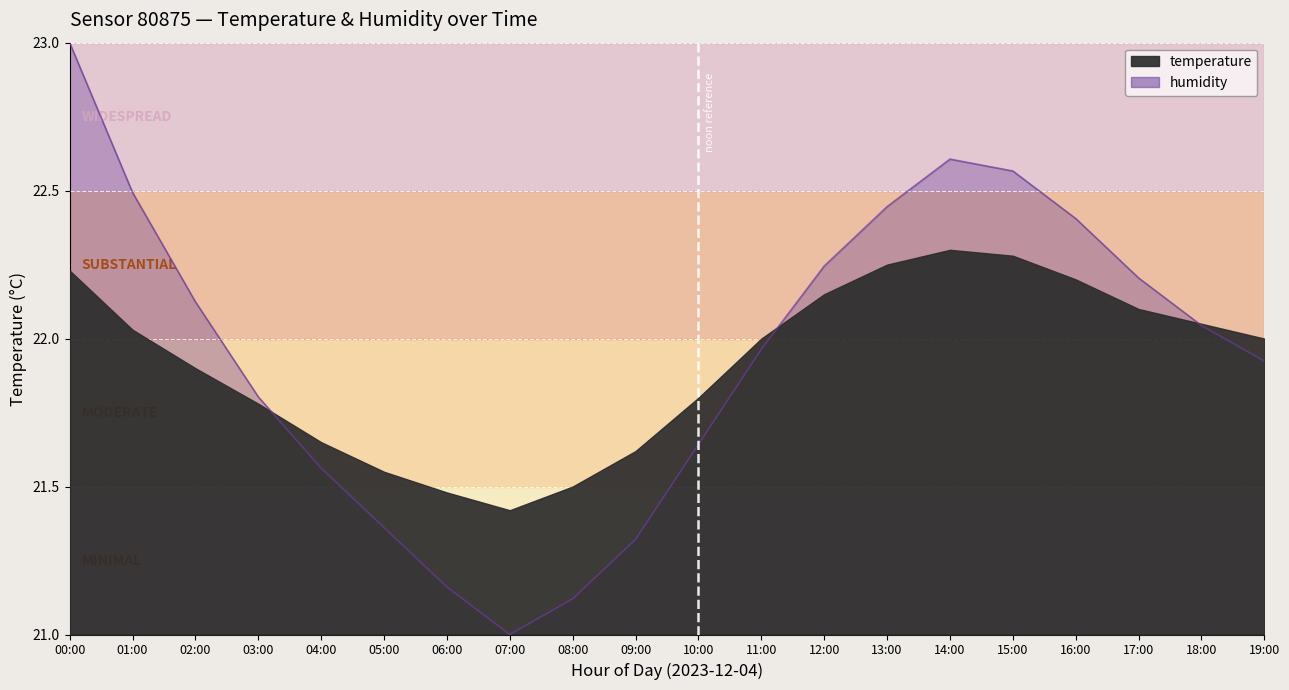

What is the label of the 14th point from the right?

06:00